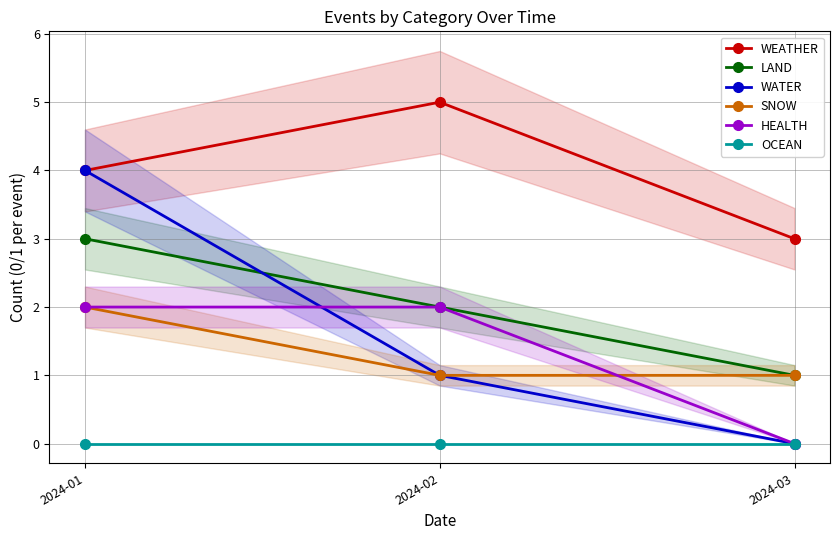

Is it true that SNOW equals 2 at 2024-02?

False